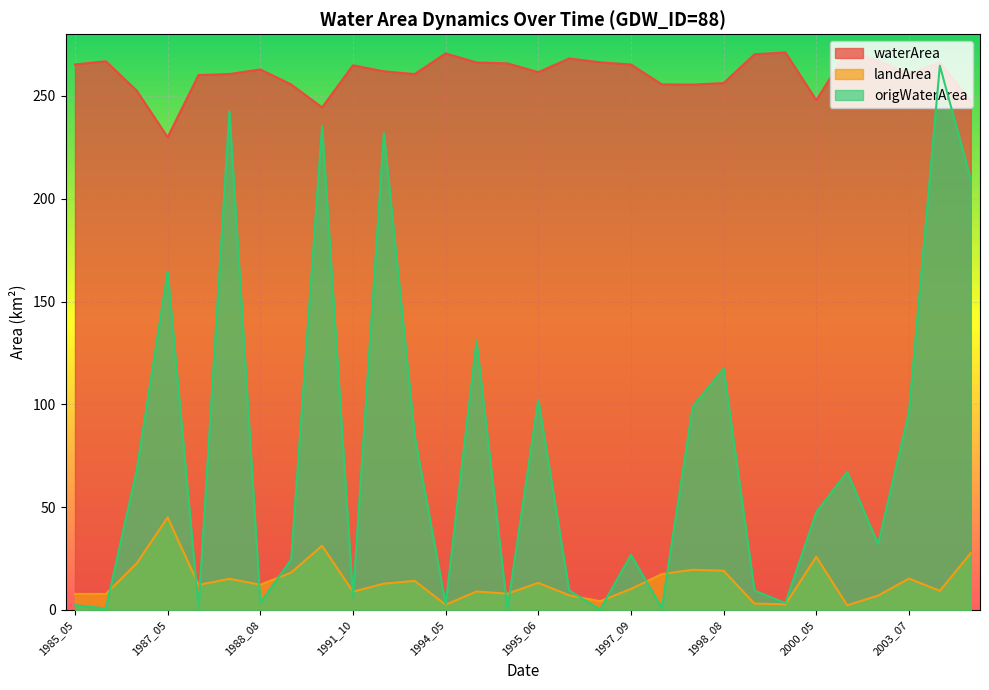

Rank the categories by waterArea value from highest to lowest.

2001_10, 1999_10, 1994_05, 1999_05, 1996_07, 2002_10, 1985_06, 2003_10, 1997_04, 1994_06, 1995_05, 1985_05, 1997_09, 1991_10, 1988_08, 1992_05, 1995_06, 1988_07, 1992_07, 2003_07, 1988_04, 1998_08, 1998_04, 1990_10, 1998_07, 1986_07, 2000_05, 2004_05, 1991_05, 1987_05